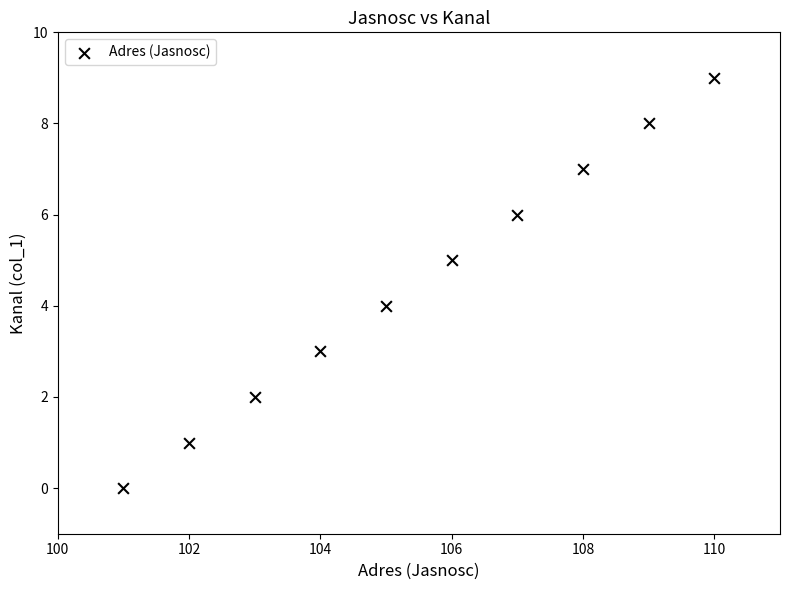

What is the range of X values (max minus min)?

9